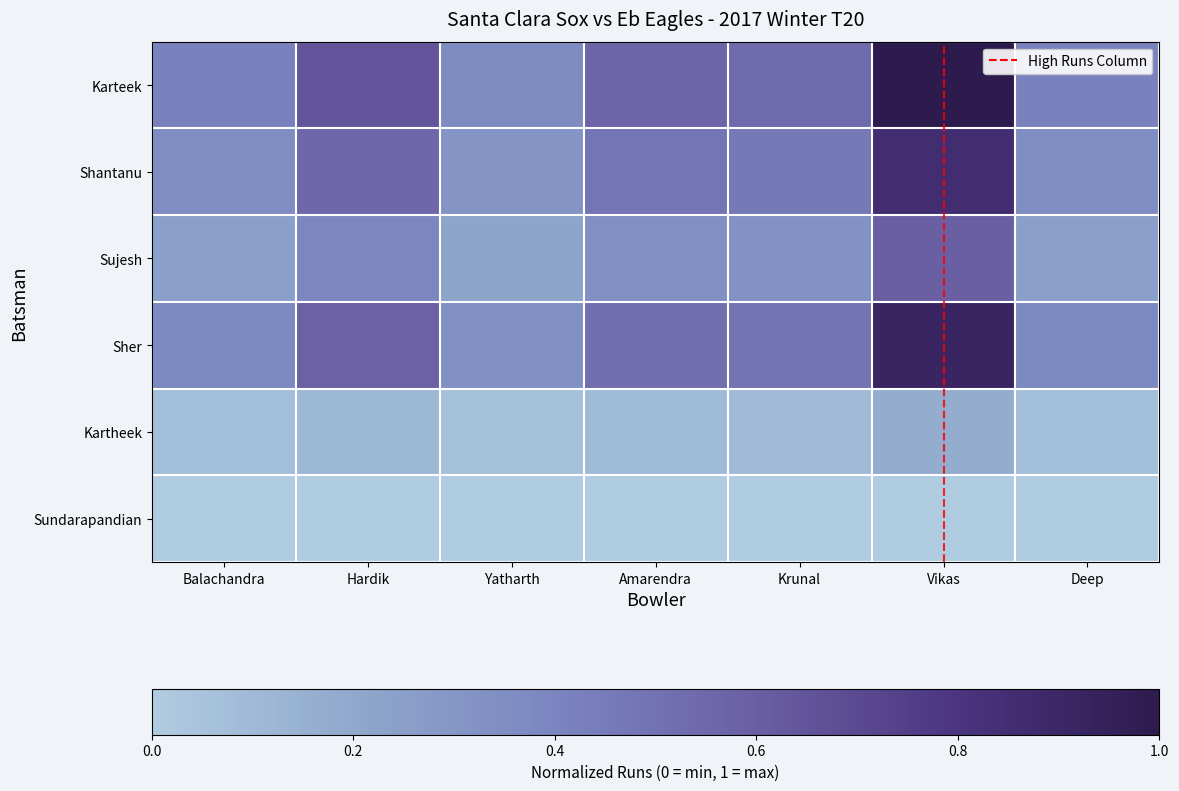

Which series has the largest total across all categories?

Karteek